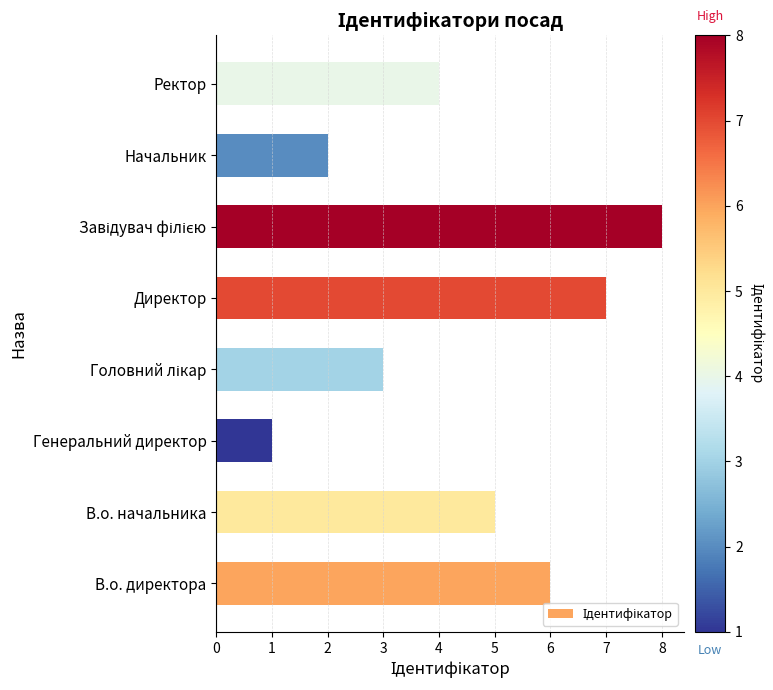

At which category does the chart reach its minimum across all series?

Генеральний директор